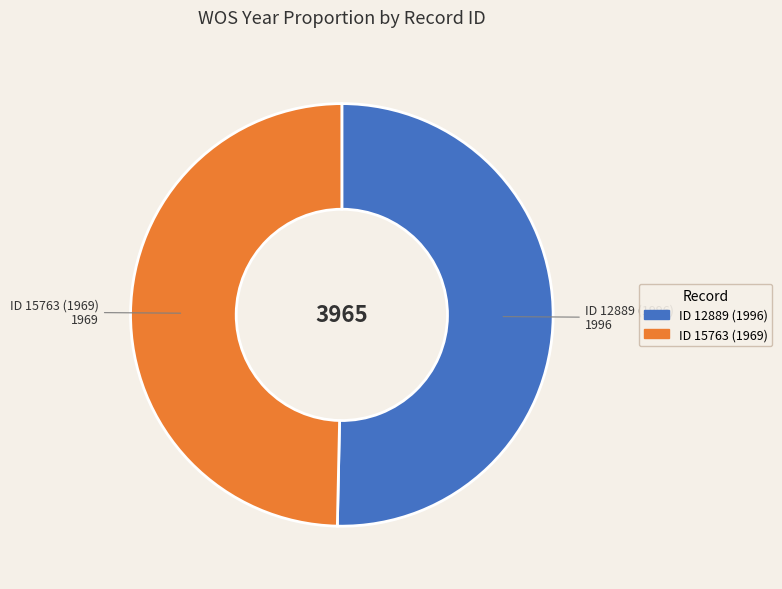

Is there a majority slice in this chart?

Yes